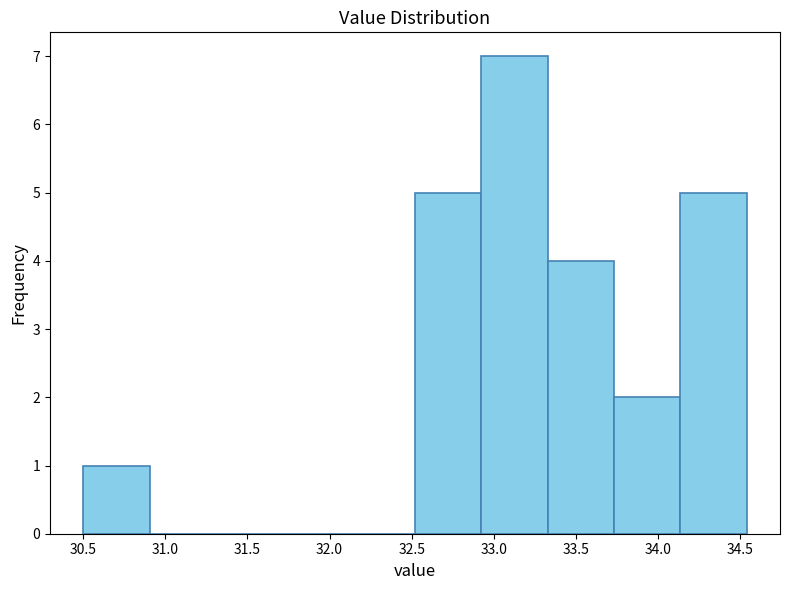

What is the height of the bar covering 32.50 to 32.90 on the x-axis? Neither the bar edges nor the heights are printed on the chart, so give them approximately, as read against the axes.

5